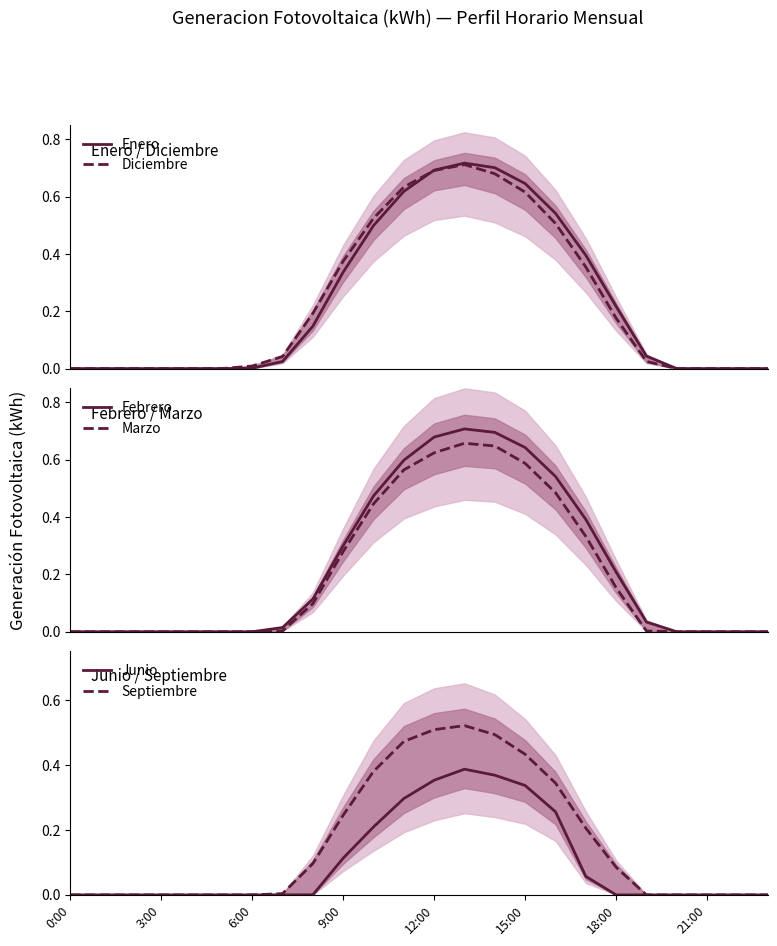

What is the sum of all Enero values?

5.6